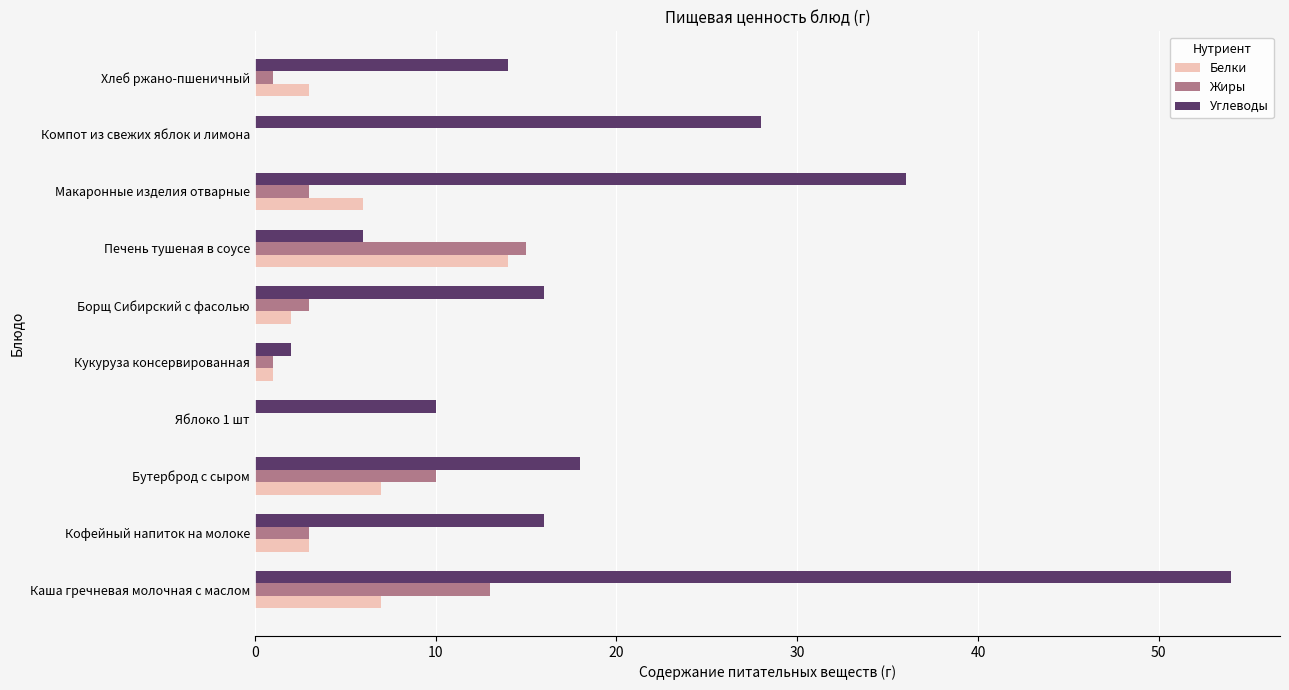

Between Бутерброд с сыром and Хлеб ржано-пшеничный, which series saw the biggest shift?

Жиры